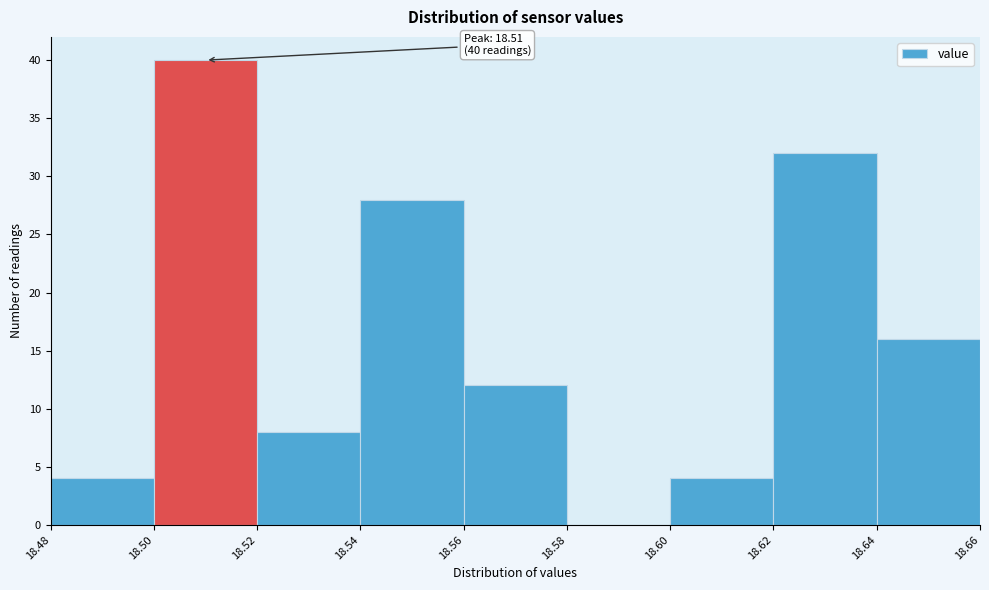

Over which range of the x-axis is the bar tallest?

18.50 to 18.52